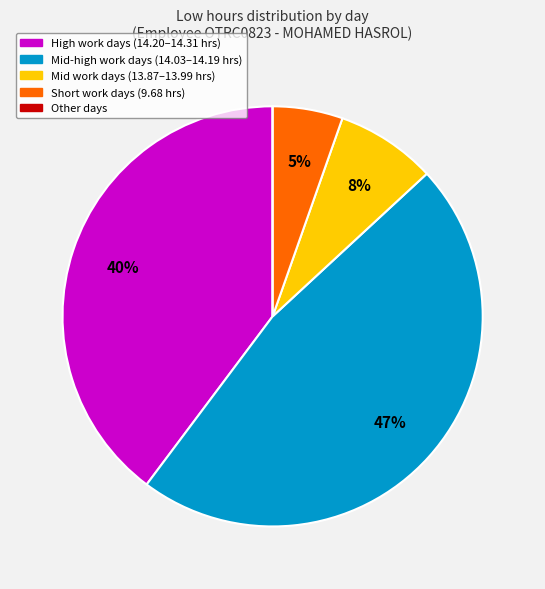

What percentage is the Mid-high work days (14.03–14.19 hrs) slice, to the nearest percent?

47%